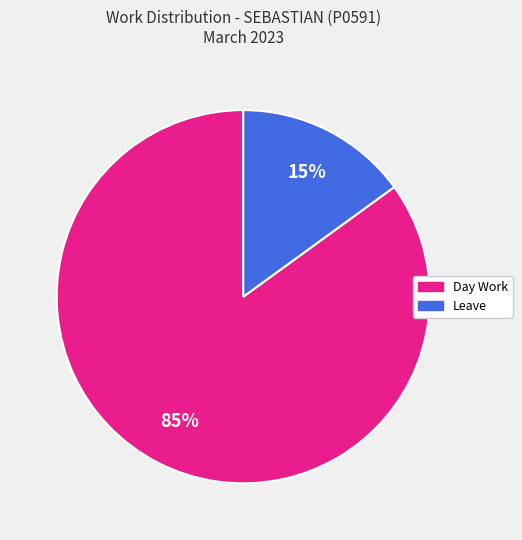

To the nearest percent, what is the average slice percentage?

50%